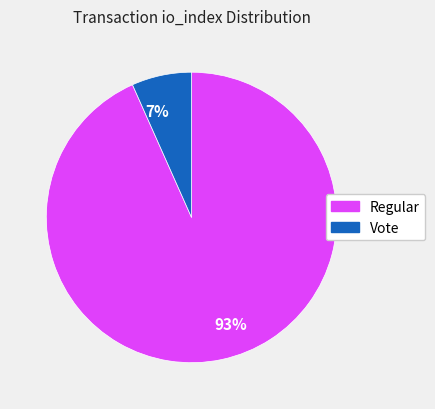

To the nearest percent, what percentage of the pie is Vote?

7%